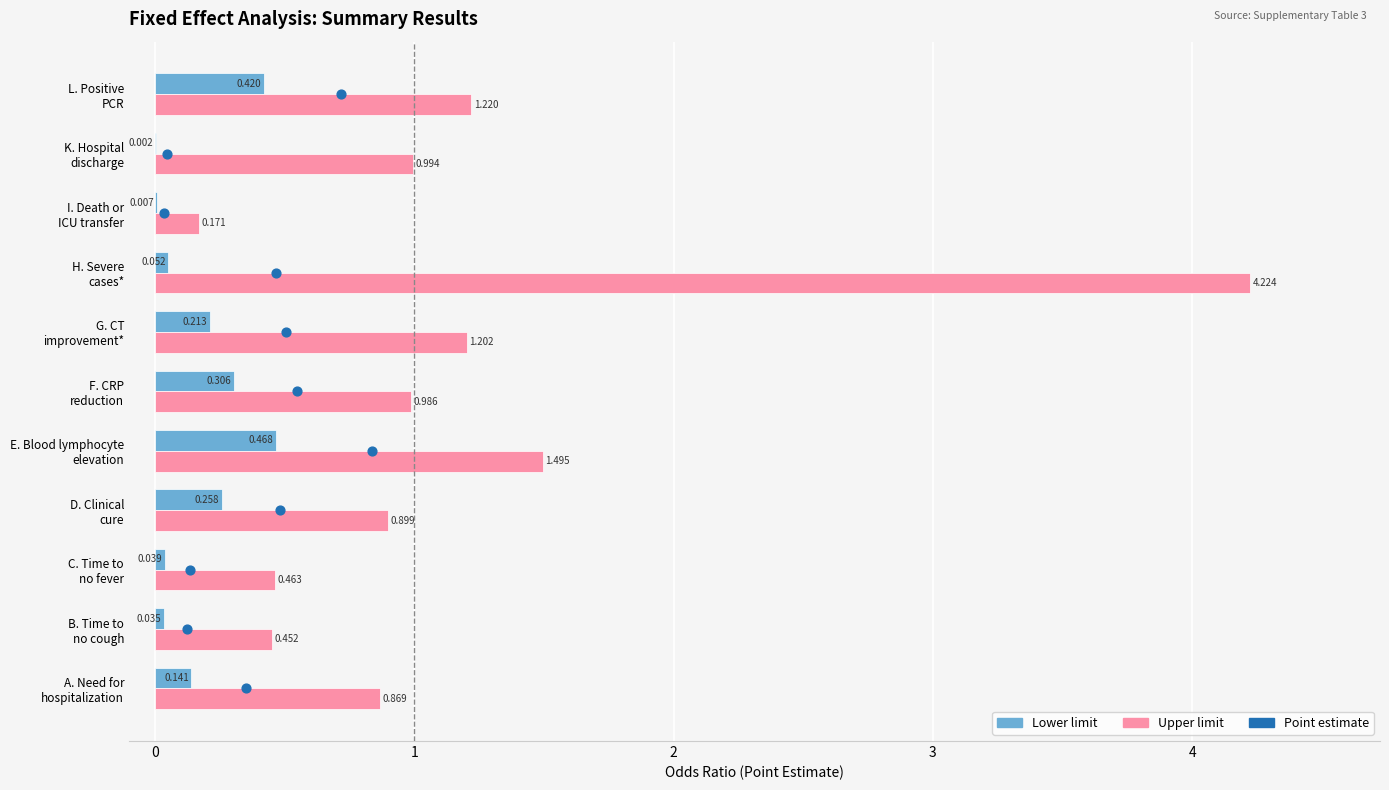

Which series reaches the minimum Y coordinate?

Point estimate